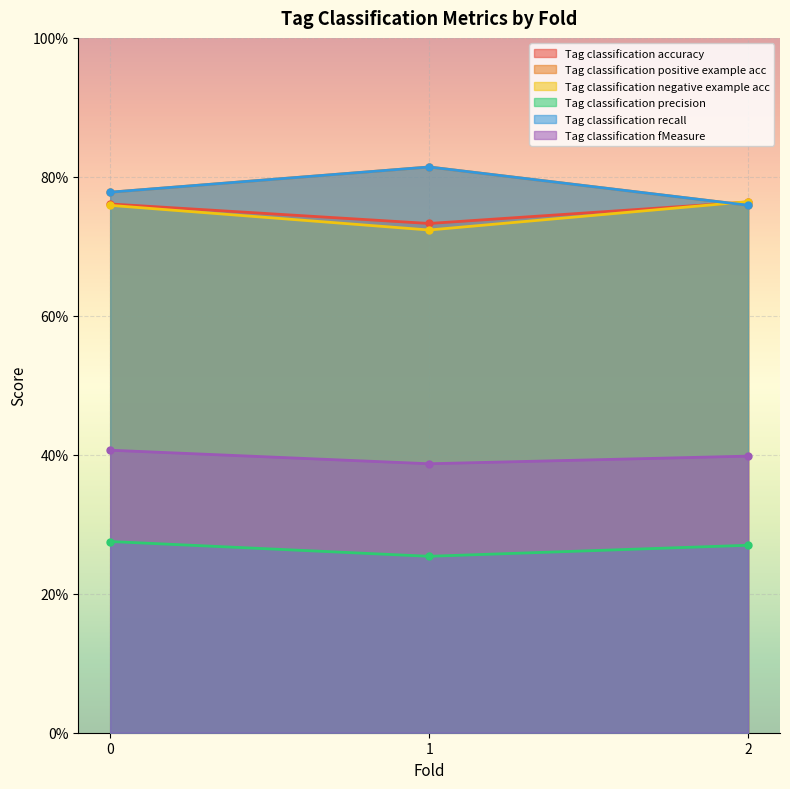

What is the value of the Tag classification negative example acc point at the 1st from the left?

0.8